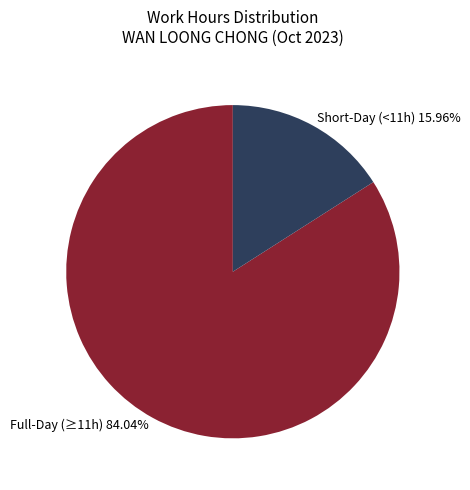

How many slices are in this pie chart?

2